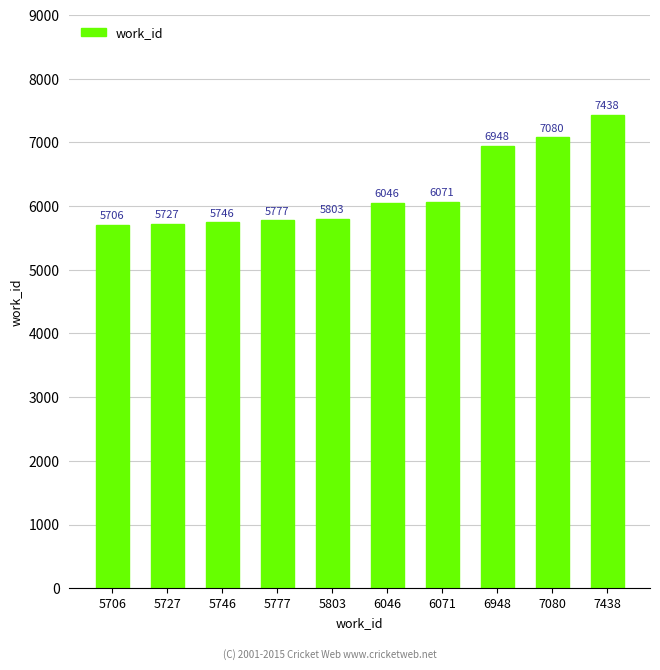

Which label corresponds to the smallest value in the chart?

5706